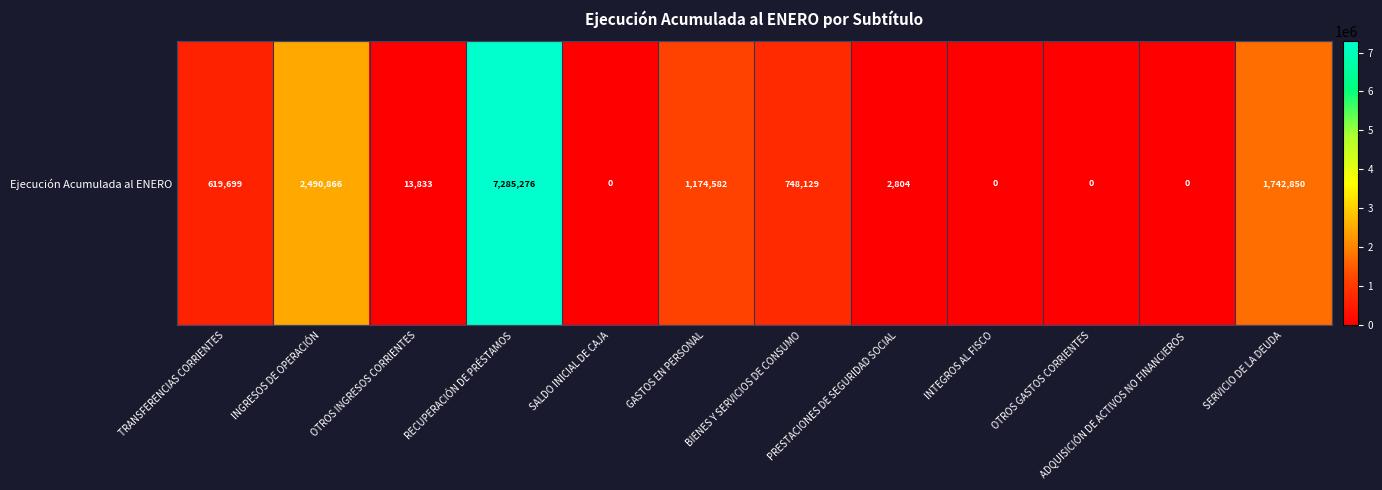

Is it true that the value at OTROS INGRESOS CORRIENTES is 13833?

True